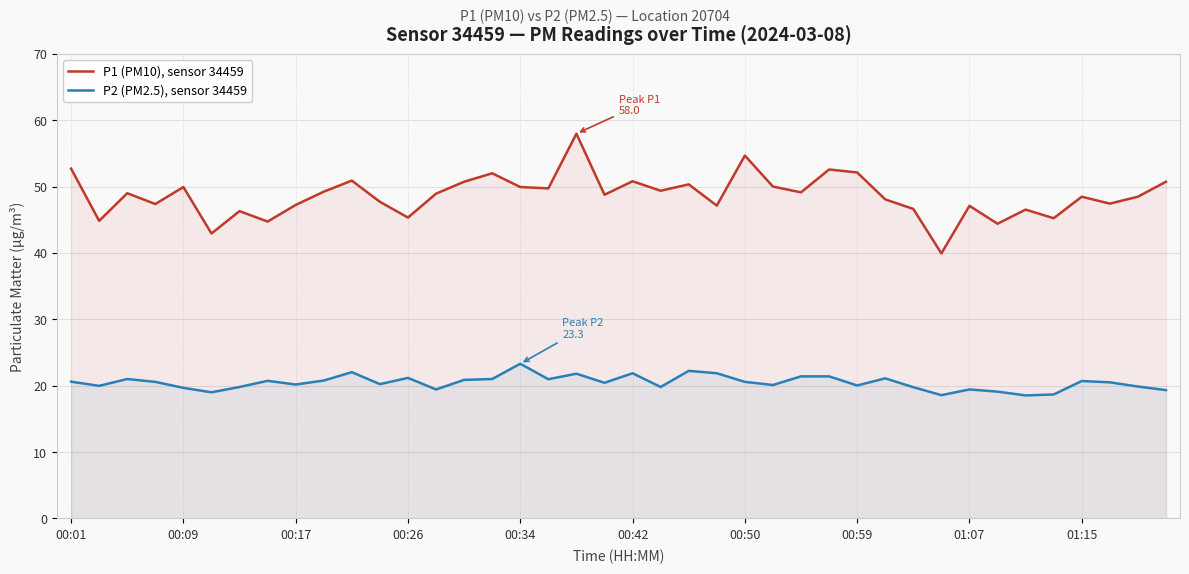

What is the spread (max minus min) of values at 10?

28.9